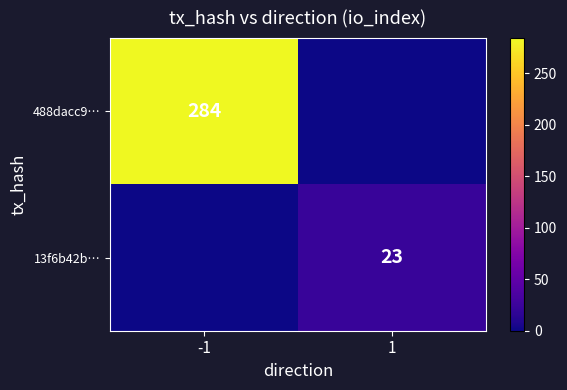

The value of 13f6b42b… at 1 is 40. True or false?

False